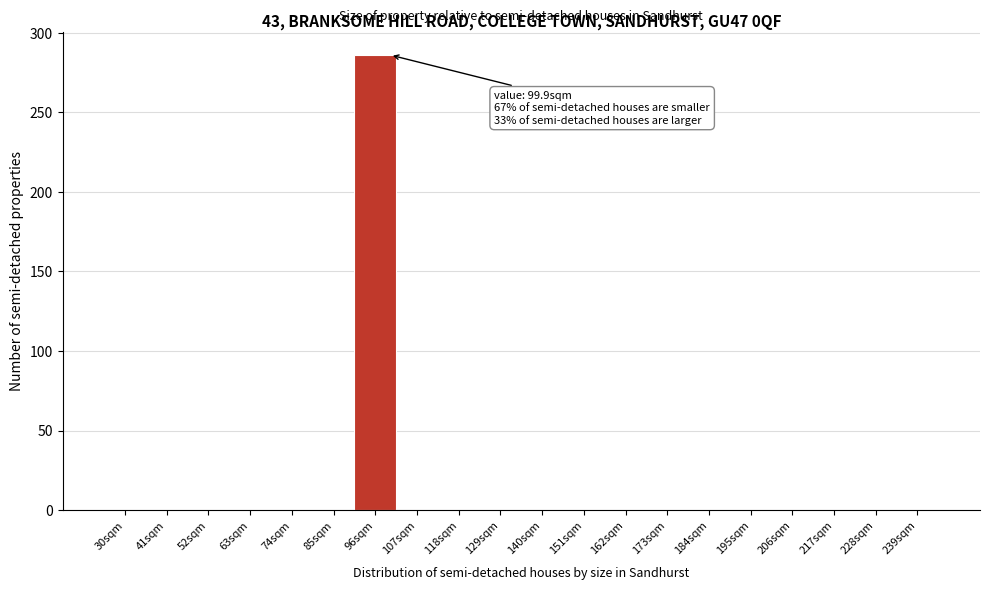

Reading right to left, what are all the values shown in this chart?

239sqm=0	228sqm=0	217sqm=0	206sqm=0	195sqm=0	184sqm=0	173sqm=0	162sqm=0	151sqm=0	140sqm=0	129sqm=0	118sqm=0	107sqm=0	96sqm=286	85sqm=0	74sqm=0	63sqm=0	52sqm=0	41sqm=0	30sqm=0